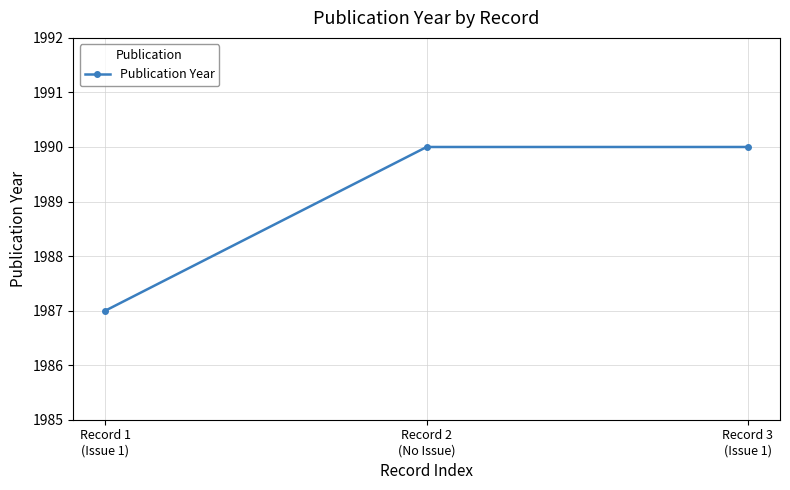

Reading left to right, what are all the values shown in this chart?

Record 1
(Issue 1)=1987	Record 2
(No Issue)=1990	Record 3
(Issue 1)=1990